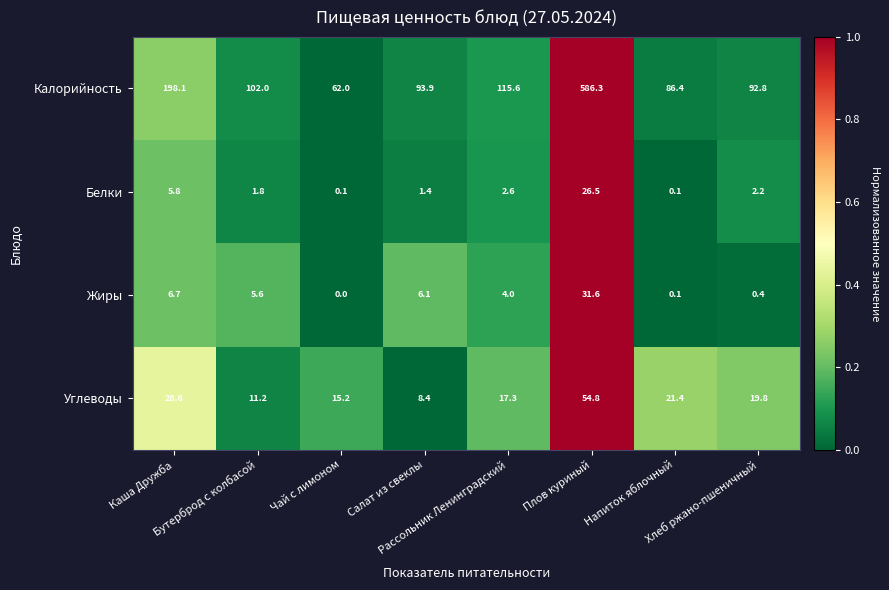

Which series has the widest spread of values?

Калорийность